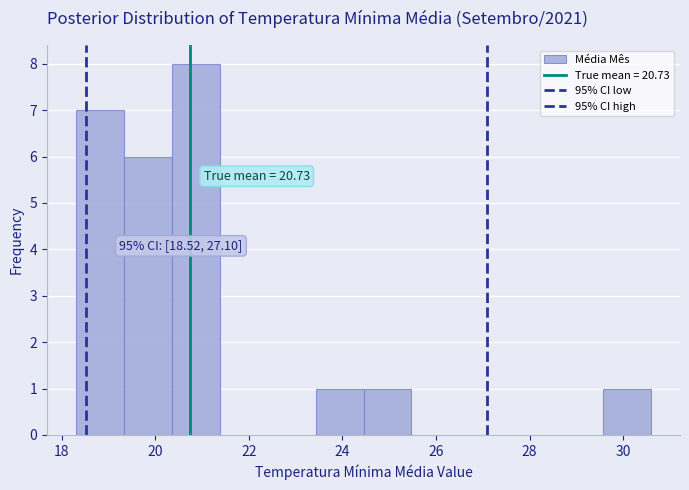

Over which range of the x-axis is the bar tallest?

20.4 to 21.4